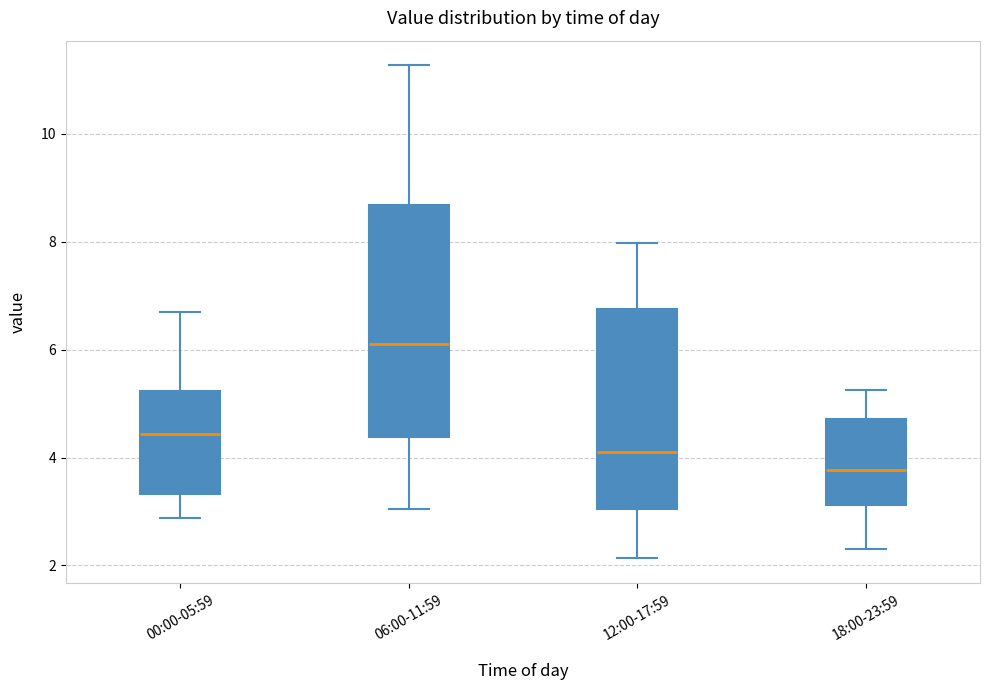

Where is the upper edge of the box for 18:00-23:59 on the y-axis? The values are not printed on the chart, so give them approximately, as read against the axis.

4.8